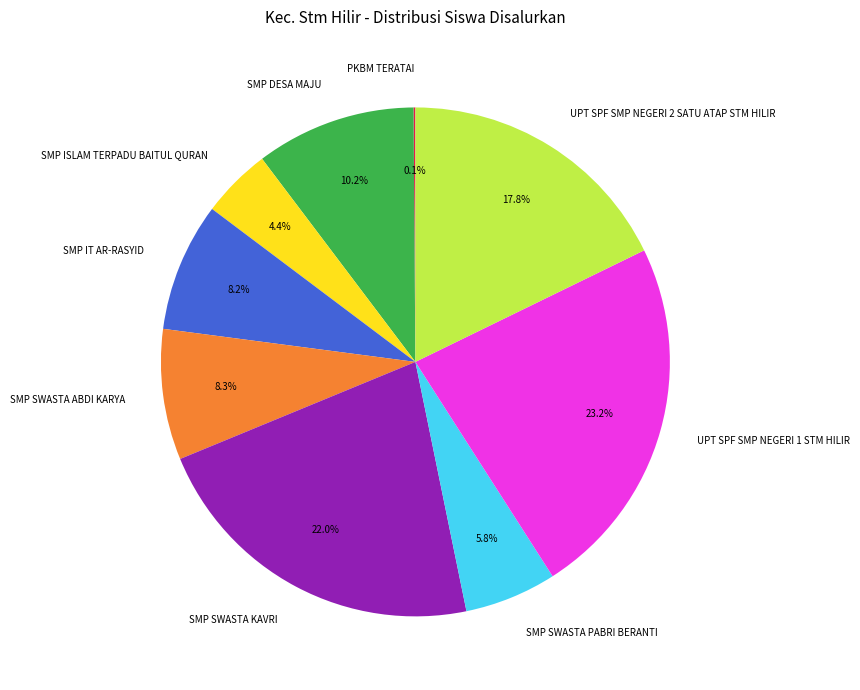

Is it true that SMP IT AR-RASYID is 2% of the pie?

False